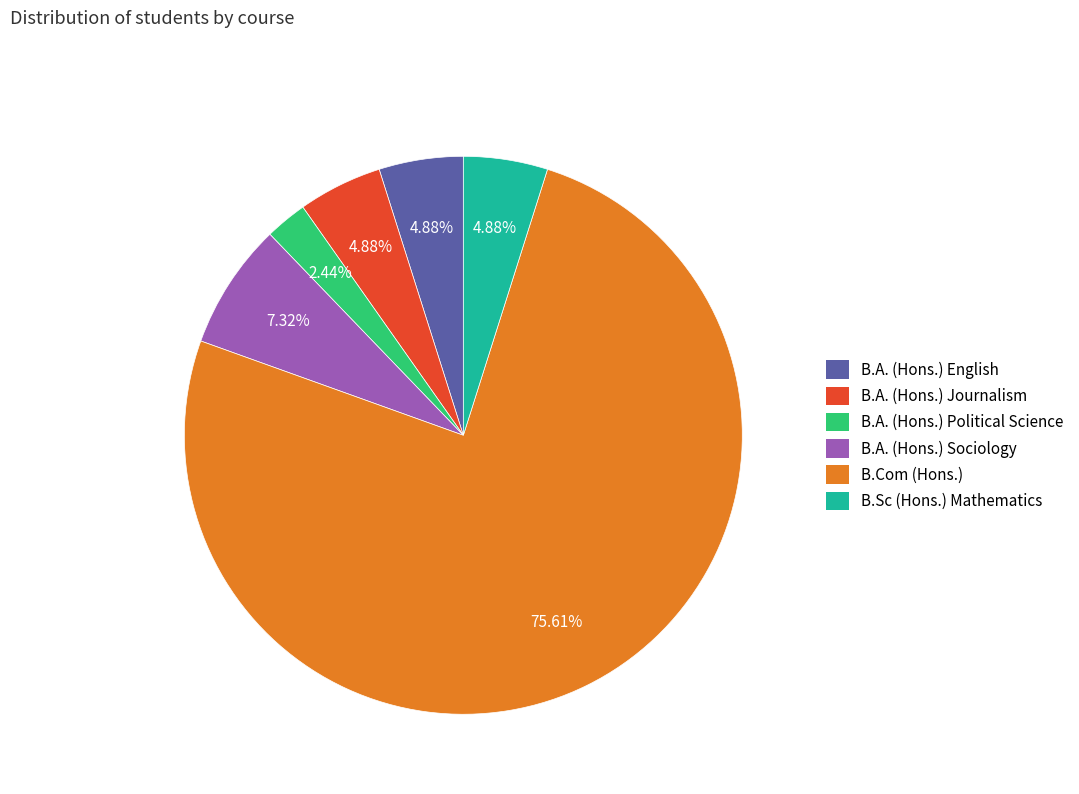

Count the number of slices in the pie.

6